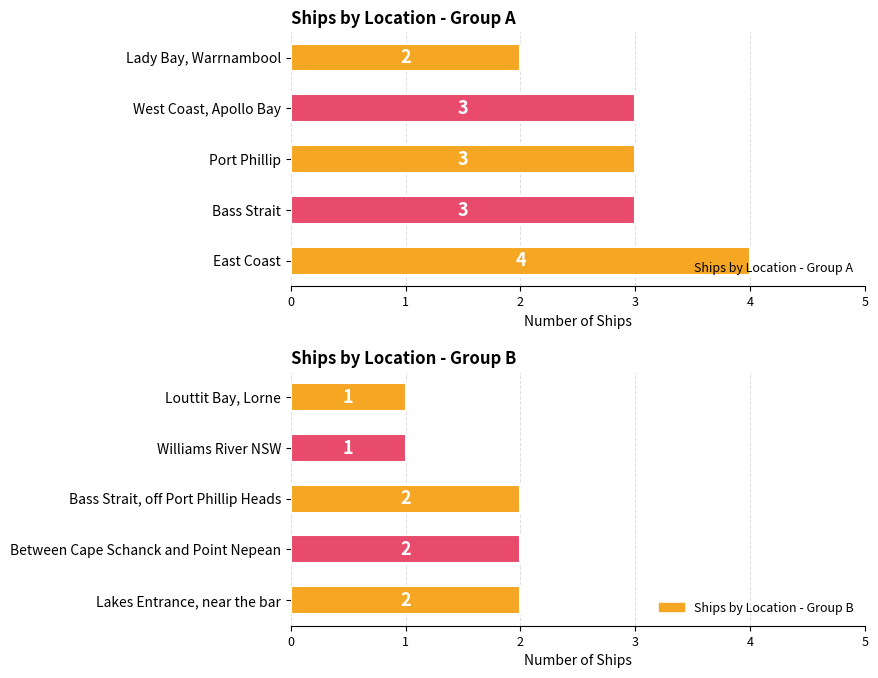

How many categories are shown in the chart?

5